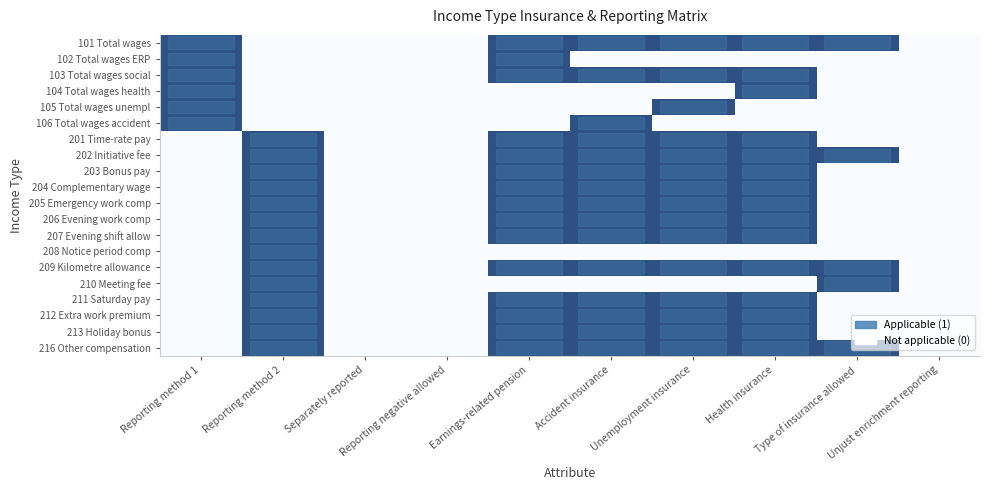

How many categories are shown in the chart?

10